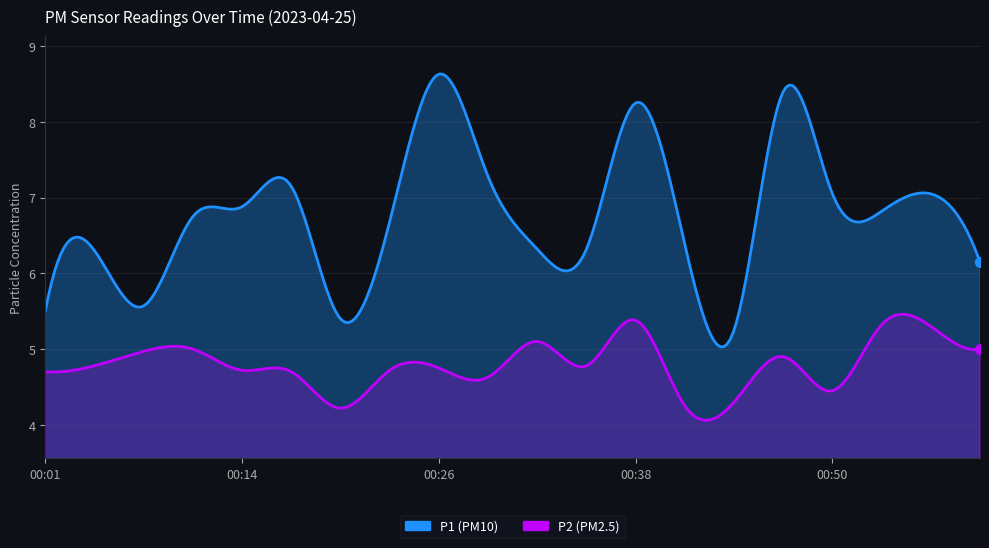

True or false: P2 and P1 cross at least once.

False